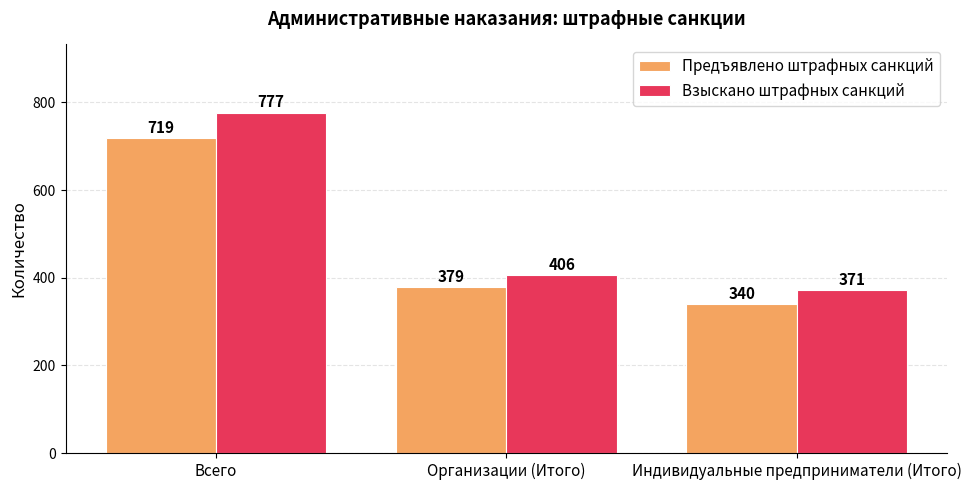

Between Всего and Организации (Итого), which series saw the biggest shift?

Взыскано штрафных санкций